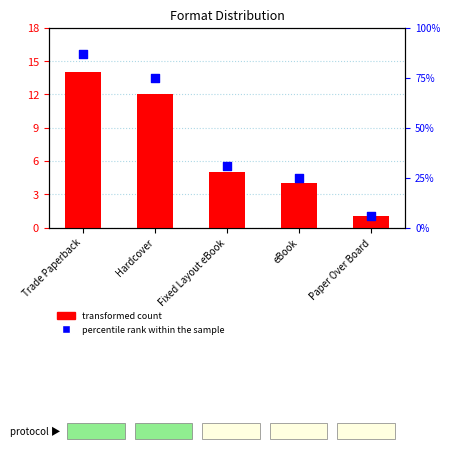

At how many categories does at least one series exceed 51?

2